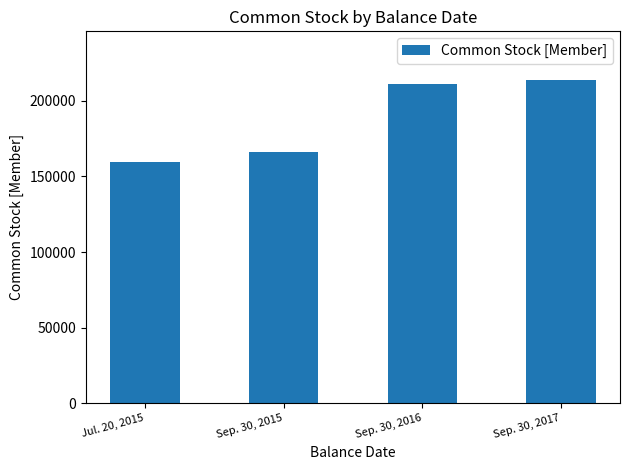

Reading left to right, what are all the values shown in this chart?

159623	166274	210822	213747